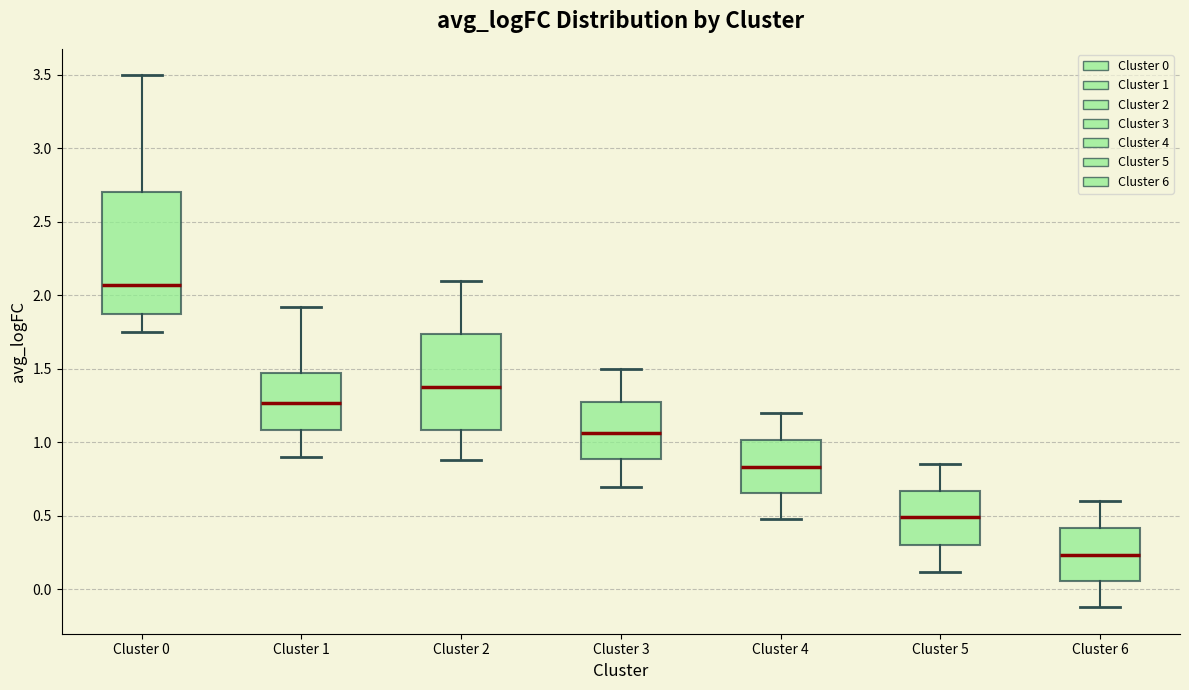

Which box has the lowest median line?

Cluster 6